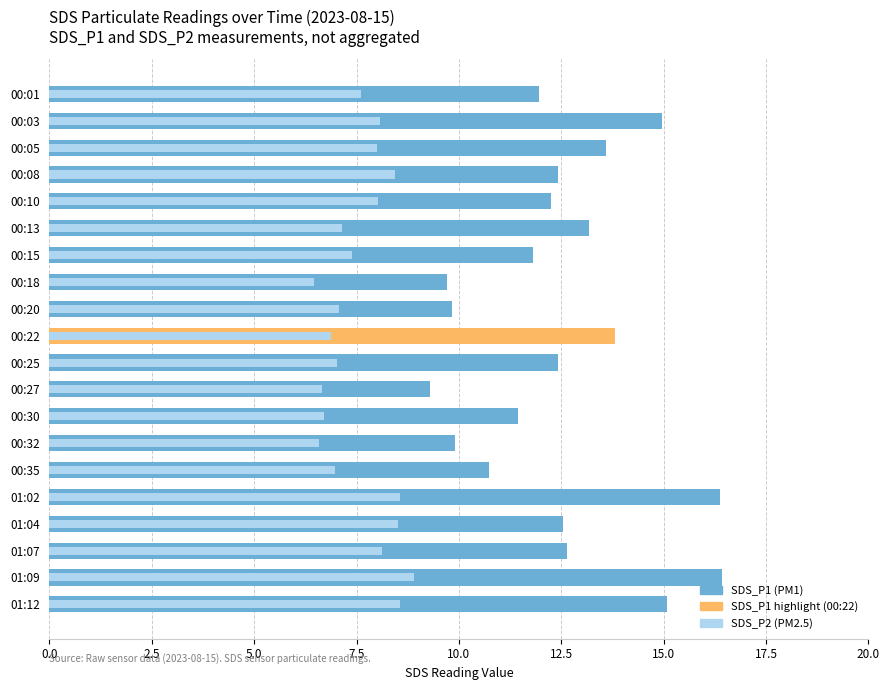

Between 00:10 and 00:25, which series saw the biggest shift?

SDS_P2